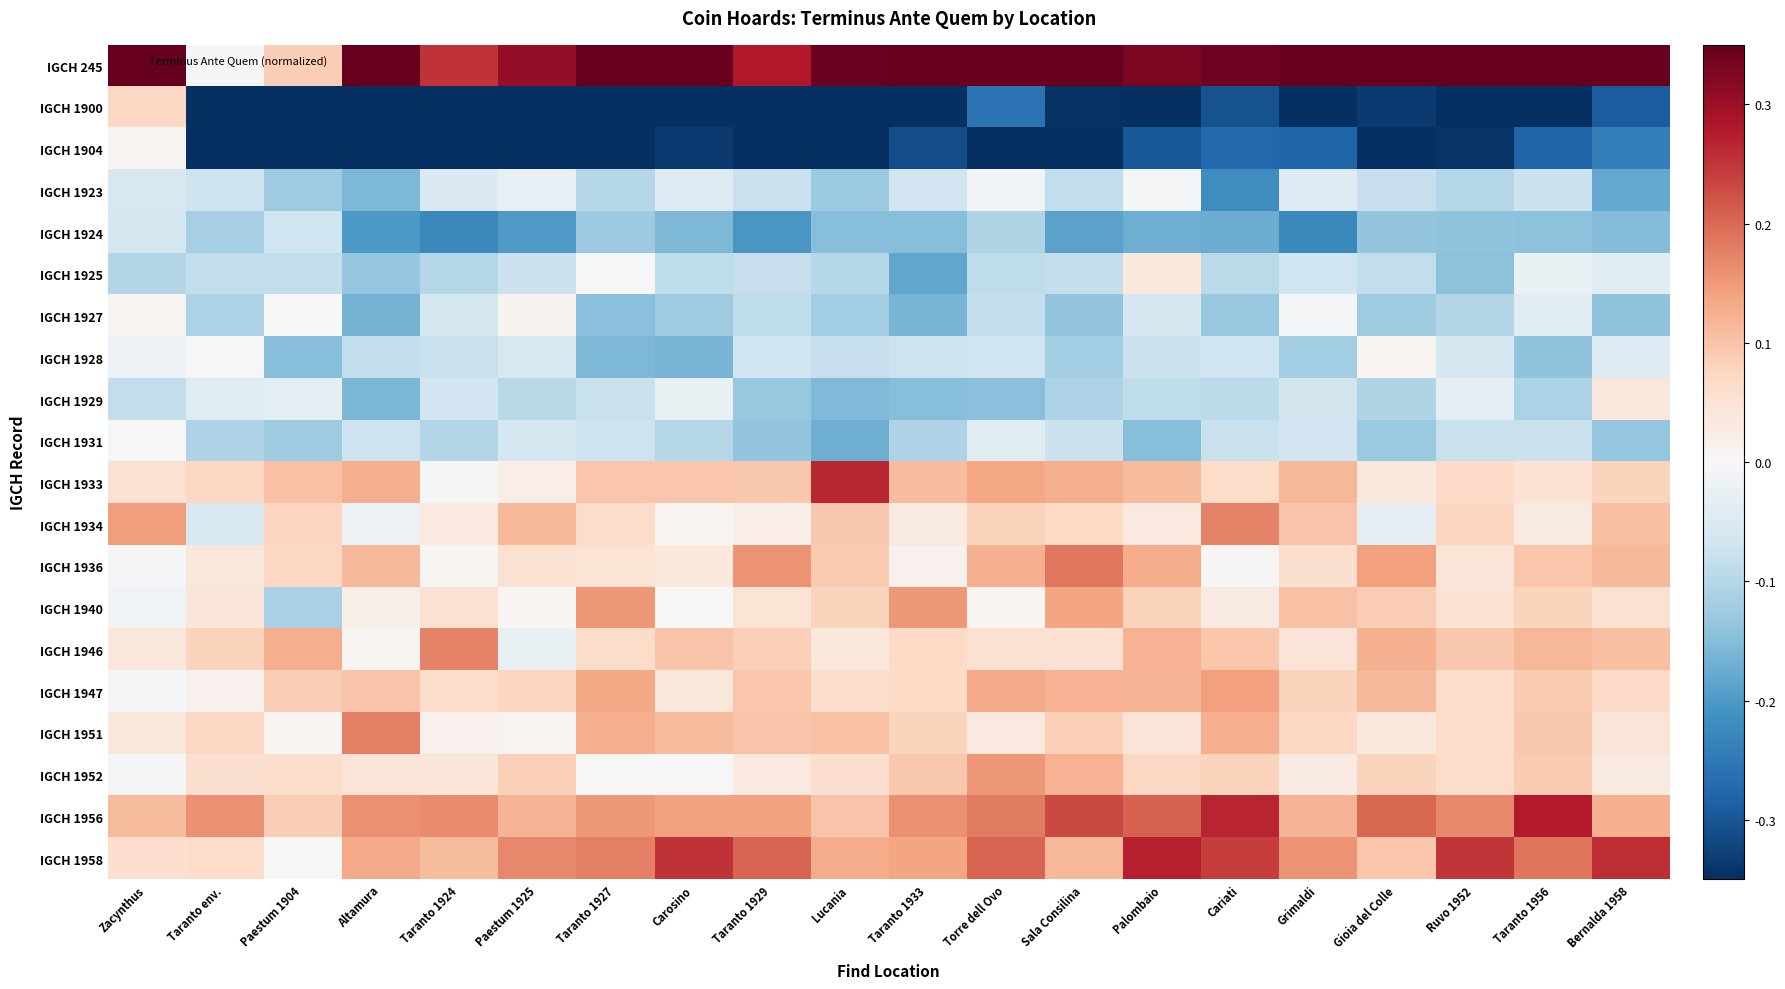

Reading left to right, extract all data points from this chart.

IGCH 245: Zacynthus=0.4	Taranto env.=-0.0	Paestum 1904=0.1	Altamura=0.4	Taranto 1924=0.3	Paestum 1925=0.3	Taranto 1927=0.4	Carosino=0.4	Taranto 1929=0.3	Lucania=0.3	Taranto 1933=0.4	Torre dell Ovo=0.4	Sala Consilina=0.4	Palombaio=0.3	Cariati=0.3	Grimaldi=0.4	Gioia del Colle=0.4	Ruvo 1952=0.4	Taranto 1956=0.4	Bernalda 1958=0.4
IGCH 1900: Zacynthus=0.1	Taranto env.=-0.4	Paestum 1904=-0.4	Altamura=-0.4	Taranto 1924=-0.4	Paestum 1925=-0.4	Taranto 1927=-0.4	Carosino=-0.4	Taranto 1929=-0.4	Lucania=-0.4	Taranto 1933=-0.4	Torre dell Ovo=-0.3	Sala Consilina=-0.3	Palombaio=-0.4	Cariati=-0.3	Grimaldi=-0.4	Gioia del Colle=-0.3	Ruvo 1952=-0.4	Taranto 1956=-0.4	Bernalda 1958=-0.3
IGCH 1904: Zacynthus=0.0	Taranto env.=-0.4	Paestum 1904=-0.4	Altamura=-0.4	Taranto 1924=-0.4	Paestum 1925=-0.4	Taranto 1927=-0.4	Carosino=-0.3	Taranto 1929=-0.4	Lucania=-0.4	Taranto 1933=-0.3	Torre dell Ovo=-0.4	Sala Consilina=-0.4	Palombaio=-0.3	Cariati=-0.3	Grimaldi=-0.3	Gioia del Colle=-0.4	Ruvo 1952=-0.3	Taranto 1956=-0.3	Bernalda 1958=-0.2
IGCH 1923: Zacynthus=-0.1	Taranto env.=-0.1	Paestum 1904=-0.1	Altamura=-0.2	Taranto 1924=-0.1	Paestum 1925=-0.0	Taranto 1927=-0.1	Carosino=-0.0	Taranto 1929=-0.1	Lucania=-0.1	Taranto 1933=-0.1	Torre dell Ovo=-0.0	Sala Consilina=-0.1	Palombaio=-0.0	Cariati=-0.2	Grimaldi=-0.0	Gioia del Colle=-0.1	Ruvo 1952=-0.1	Taranto 1956=-0.1	Bernalda 1958=-0.2
IGCH 1924: Zacynthus=-0.1	Taranto env.=-0.1	Paestum 1904=-0.1	Altamura=-0.2	Taranto 1924=-0.2	Paestum 1925=-0.2	Taranto 1927=-0.1	Carosino=-0.2	Taranto 1929=-0.2	Lucania=-0.1	Taranto 1933=-0.1	Torre dell Ovo=-0.1	Sala Consilina=-0.2	Palombaio=-0.2	Cariati=-0.2	Grimaldi=-0.2	Gioia del Colle=-0.1	Ruvo 1952=-0.1	Taranto 1956=-0.1	Bernalda 1958=-0.2
IGCH 1925: Zacynthus=-0.1	Taranto env.=-0.1	Paestum 1904=-0.1	Altamura=-0.1	Taranto 1924=-0.1	Paestum 1925=-0.1	Taranto 1927=-0.0	Carosino=-0.1	Taranto 1929=-0.1	Lucania=-0.1	Taranto 1933=-0.2	Torre dell Ovo=-0.1	Sala Consilina=-0.1	Palombaio=0.0	Cariati=-0.1	Grimaldi=-0.1	Gioia del Colle=-0.1	Ruvo 1952=-0.1	Taranto 1956=-0.0	Bernalda 1958=-0.0
IGCH 1927: Zacynthus=0.0	Taranto env.=-0.1	Paestum 1904=0.0	Altamura=-0.2	Taranto 1924=-0.1	Paestum 1925=0.0	Taranto 1927=-0.1	Carosino=-0.1	Taranto 1929=-0.1	Lucania=-0.1	Taranto 1933=-0.2	Torre dell Ovo=-0.1	Sala Consilina=-0.1	Palombaio=-0.1	Cariati=-0.1	Grimaldi=-0.0	Gioia del Colle=-0.1	Ruvo 1952=-0.1	Taranto 1956=-0.0	Bernalda 1958=-0.1
IGCH 1928: Zacynthus=-0.0	Taranto env.=0.0	Paestum 1904=-0.1	Altamura=-0.1	Taranto 1924=-0.1	Paestum 1925=-0.1	Taranto 1927=-0.2	Carosino=-0.2	Taranto 1929=-0.1	Lucania=-0.1	Taranto 1933=-0.1	Torre dell Ovo=-0.1	Sala Consilina=-0.1	Palombaio=-0.1	Cariati=-0.1	Grimaldi=-0.1	Gioia del Colle=0.0	Ruvo 1952=-0.1	Taranto 1956=-0.1	Bernalda 1958=-0.0
IGCH 1929: Zacynthus=-0.1	Taranto env.=-0.0	Paestum 1904=-0.0	Altamura=-0.2	Taranto 1924=-0.1	Paestum 1925=-0.1	Taranto 1927=-0.1	Carosino=-0.0	Taranto 1929=-0.1	Lucania=-0.2	Taranto 1933=-0.1	Torre dell Ovo=-0.1	Sala Consilina=-0.1	Palombaio=-0.1	Cariati=-0.1	Grimaldi=-0.1	Gioia del Colle=-0.1	Ruvo 1952=-0.0	Taranto 1956=-0.1	Bernalda 1958=0.0
IGCH 1931: Zacynthus=-0.0	Taranto env.=-0.1	Paestum 1904=-0.1	Altamura=-0.1	Taranto 1924=-0.1	Paestum 1925=-0.1	Taranto 1927=-0.1	Carosino=-0.1	Taranto 1929=-0.1	Lucania=-0.2	Taranto 1933=-0.1	Torre dell Ovo=-0.0	Sala Consilina=-0.1	Palombaio=-0.1	Cariati=-0.1	Grimaldi=-0.1	Gioia del Colle=-0.1	Ruvo 1952=-0.1	Taranto 1956=-0.1	Bernalda 1958=-0.1
IGCH 1933: Zacynthus=0.1	Taranto env.=0.1	Paestum 1904=0.1	Altamura=0.1	Taranto 1924=-0.0	Paestum 1925=0.0	Taranto 1927=0.1	Carosino=0.1	Taranto 1929=0.1	Lucania=0.3	Taranto 1933=0.1	Torre dell Ovo=0.1	Sala Consilina=0.1	Palombaio=0.1	Cariati=0.1	Grimaldi=0.1	Gioia del Colle=0.0	Ruvo 1952=0.1	Taranto 1956=0.1	Bernalda 1958=0.1
IGCH 1934: Zacynthus=0.1	Taranto env.=-0.1	Paestum 1904=0.1	Altamura=-0.0	Taranto 1924=0.0	Paestum 1925=0.1	Taranto 1927=0.1	Carosino=0.0	Taranto 1929=0.0	Lucania=0.1	Taranto 1933=0.0	Torre dell Ovo=0.1	Sala Consilina=0.1	Palombaio=0.0	Cariati=0.2	Grimaldi=0.1	Gioia del Colle=-0.0	Ruvo 1952=0.1	Taranto 1956=0.0	Bernalda 1958=0.1
IGCH 1936: Zacynthus=-0.0	Taranto env.=0.0	Paestum 1904=0.1	Altamura=0.1	Taranto 1924=0.0	Paestum 1925=0.1	Taranto 1927=0.0	Carosino=0.0	Taranto 1929=0.2	Lucania=0.1	Taranto 1933=0.0	Torre dell Ovo=0.1	Sala Consilina=0.2	Palombaio=0.1	Cariati=0.0	Grimaldi=0.1	Gioia del Colle=0.1	Ruvo 1952=0.0	Taranto 1956=0.1	Bernalda 1958=0.1
IGCH 1940: Zacynthus=-0.0	Taranto env.=0.0	Paestum 1904=-0.1	Altamura=0.0	Taranto 1924=0.1	Paestum 1925=0.0	Taranto 1927=0.2	Carosino=-0.0	Taranto 1929=0.0	Lucania=0.1	Taranto 1933=0.2	Torre dell Ovo=0.0	Sala Consilina=0.1	Palombaio=0.1	Cariati=0.0	Grimaldi=0.1	Gioia del Colle=0.1	Ruvo 1952=0.0	Taranto 1956=0.1	Bernalda 1958=0.1
IGCH 1946: Zacynthus=0.0	Taranto env.=0.1	Paestum 1904=0.1	Altamura=0.0	Taranto 1924=0.2	Paestum 1925=-0.0	Taranto 1927=0.1	Carosino=0.1	Taranto 1929=0.1	Lucania=0.0	Taranto 1933=0.1	Torre dell Ovo=0.1	Sala Consilina=0.0	Palombaio=0.1	Cariati=0.1	Grimaldi=0.0	Gioia del Colle=0.1	Ruvo 1952=0.1	Taranto 1956=0.1	Bernalda 1958=0.1
IGCH 1947: Zacynthus=-0.0	Taranto env.=0.0	Paestum 1904=0.1	Altamura=0.1	Taranto 1924=0.1	Paestum 1925=0.1	Taranto 1927=0.1	Carosino=0.0	Taranto 1929=0.1	Lucania=0.1	Taranto 1933=0.1	Torre dell Ovo=0.1	Sala Consilina=0.1	Palombaio=0.1	Cariati=0.1	Grimaldi=0.1	Gioia del Colle=0.1	Ruvo 1952=0.1	Taranto 1956=0.1	Bernalda 1958=0.1
IGCH 1951: Zacynthus=0.0	Taranto env.=0.1	Paestum 1904=0.0	Altamura=0.2	Taranto 1924=0.0	Paestum 1925=0.0	Taranto 1927=0.1	Carosino=0.1	Taranto 1929=0.1	Lucania=0.1	Taranto 1933=0.1	Torre dell Ovo=0.0	Sala Consilina=0.1	Palombaio=0.0	Cariati=0.1	Grimaldi=0.1	Gioia del Colle=0.0	Ruvo 1952=0.1	Taranto 1956=0.1	Bernalda 1958=0.0
IGCH 1952: Zacynthus=-0.0	Taranto env.=0.1	Paestum 1904=0.1	Altamura=0.0	Taranto 1924=0.0	Paestum 1925=0.1	Taranto 1927=-0.0	Carosino=0.0	Taranto 1929=0.0	Lucania=0.1	Taranto 1933=0.1	Torre dell Ovo=0.2	Sala Consilina=0.1	Palombaio=0.1	Cariati=0.1	Grimaldi=0.0	Gioia del Colle=0.1	Ruvo 1952=0.1	Taranto 1956=0.1	Bernalda 1958=0.0
IGCH 1956: Zacynthus=0.1	Taranto env.=0.2	Paestum 1904=0.1	Altamura=0.2	Taranto 1924=0.2	Paestum 1925=0.1	Taranto 1927=0.2	Carosino=0.1	Taranto 1929=0.1	Lucania=0.1	Taranto 1933=0.2	Torre dell Ovo=0.2	Sala Consilina=0.2	Palombaio=0.2	Cariati=0.3	Grimaldi=0.1	Gioia del Colle=0.2	Ruvo 1952=0.2	Taranto 1956=0.3	Bernalda 1958=0.1
IGCH 1958: Zacynthus=0.1	Taranto env.=0.1	Paestum 1904=-0.0	Altamura=0.1	Taranto 1924=0.1	Paestum 1925=0.2	Taranto 1927=0.2	Carosino=0.3	Taranto 1929=0.2	Lucania=0.1	Taranto 1933=0.1	Torre dell Ovo=0.2	Sala Consilina=0.1	Palombaio=0.3	Cariati=0.2	Grimaldi=0.2	Gioia del Colle=0.1	Ruvo 1952=0.2	Taranto 1956=0.2	Bernalda 1958=0.3